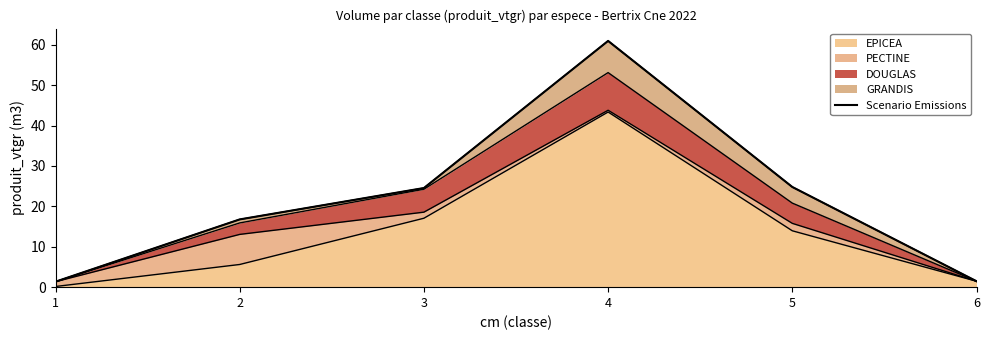

True or false: the data shows 24.8 at 5.

True